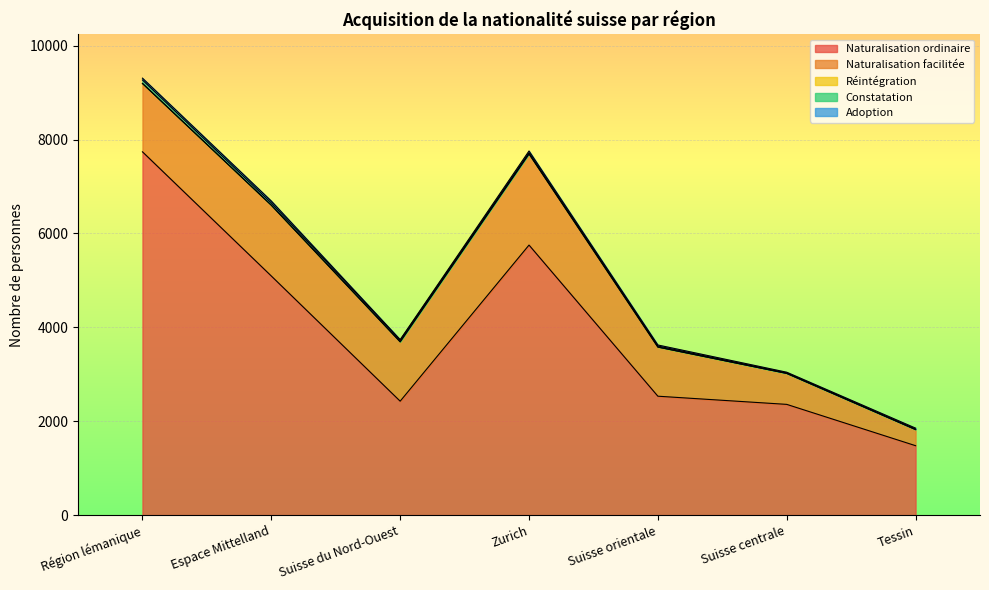

How many data points in Naturalisation facilitée are above 1265?

3